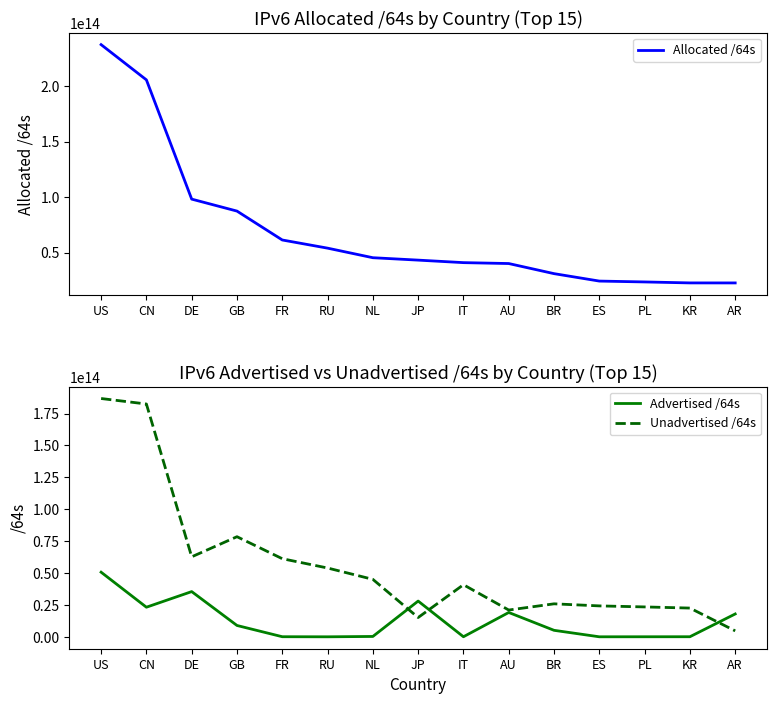

True or false: Unadvertised /64s and Advertised /64s cross at least once.

True